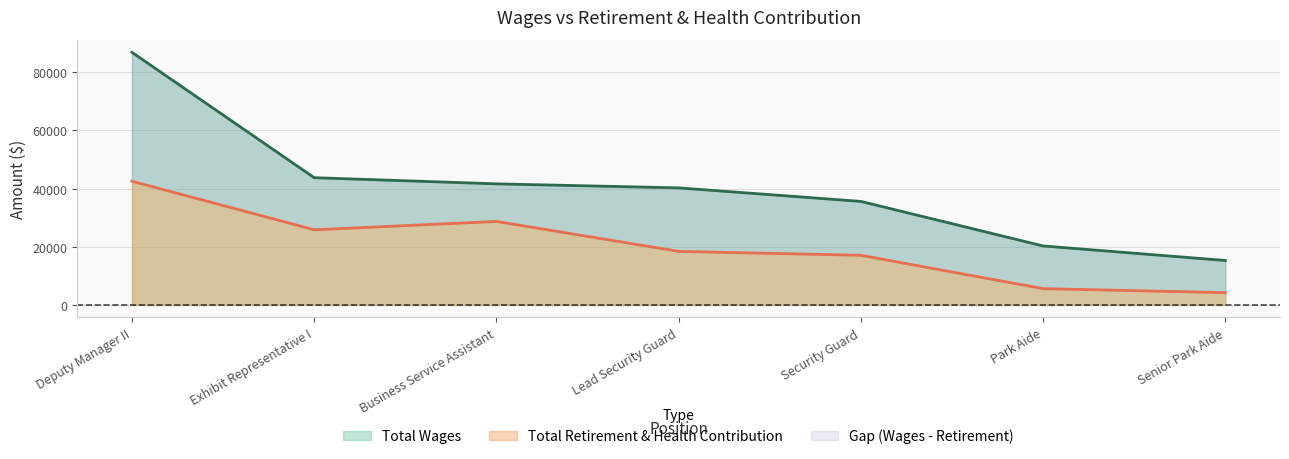

Is the value of Total Wages at Exhibit Representative I greater than the value of Total Retirement & Health Contribution at Senior Park Aide?

Yes